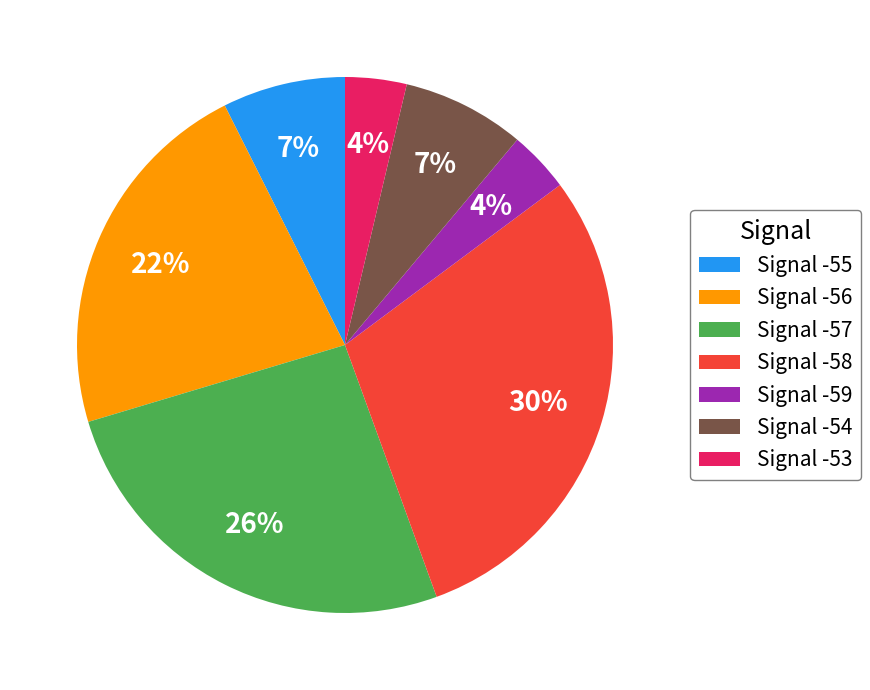

Does any single category account for the majority?

No